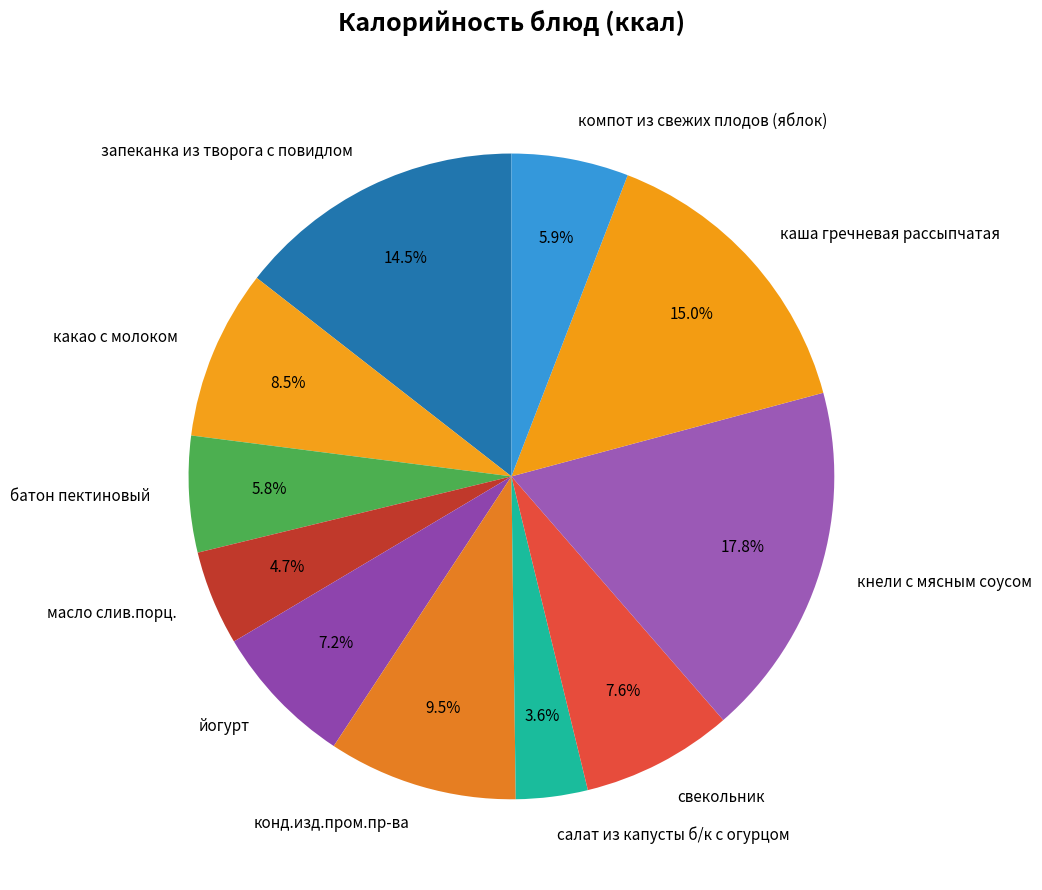

How many segments does this pie chart have?

11